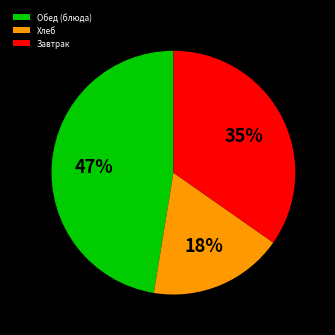

Is the sum of Завтрак and Хлеб greater than half?

Yes